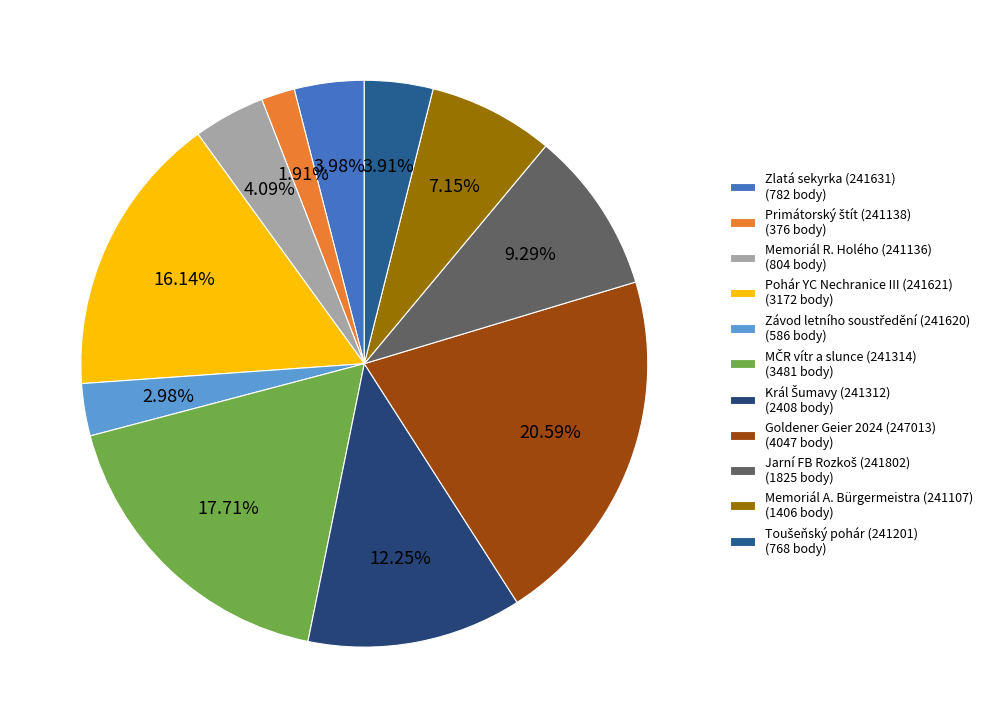

Rank the categories by value from highest to lowest.

Goldener Geier 2024 (247013), MČR vítr a slunce (241314), Pohár YC Nechranice III (241621), Král Šumavy (241312), Jarní FB Rozkoš (241802), Memoriál A. Bürgermeistra (241107), Memoriál R. Holého (241136), Zlatá sekyrka (241631), Toušeňský pohár (241201), Závod letního soustředění (241620), Primátorský štít (241138)